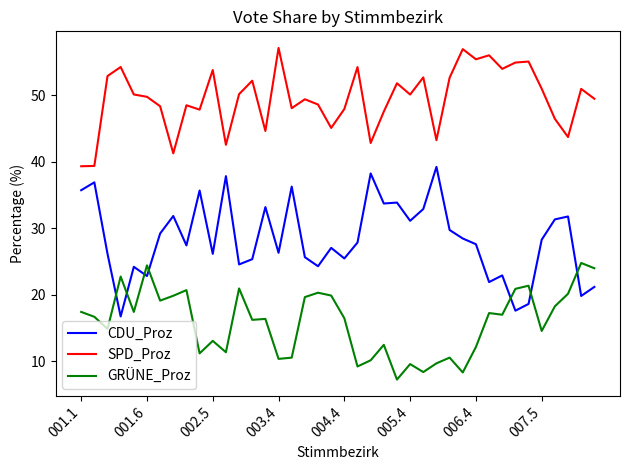

What is the smallest value displayed?

7.3